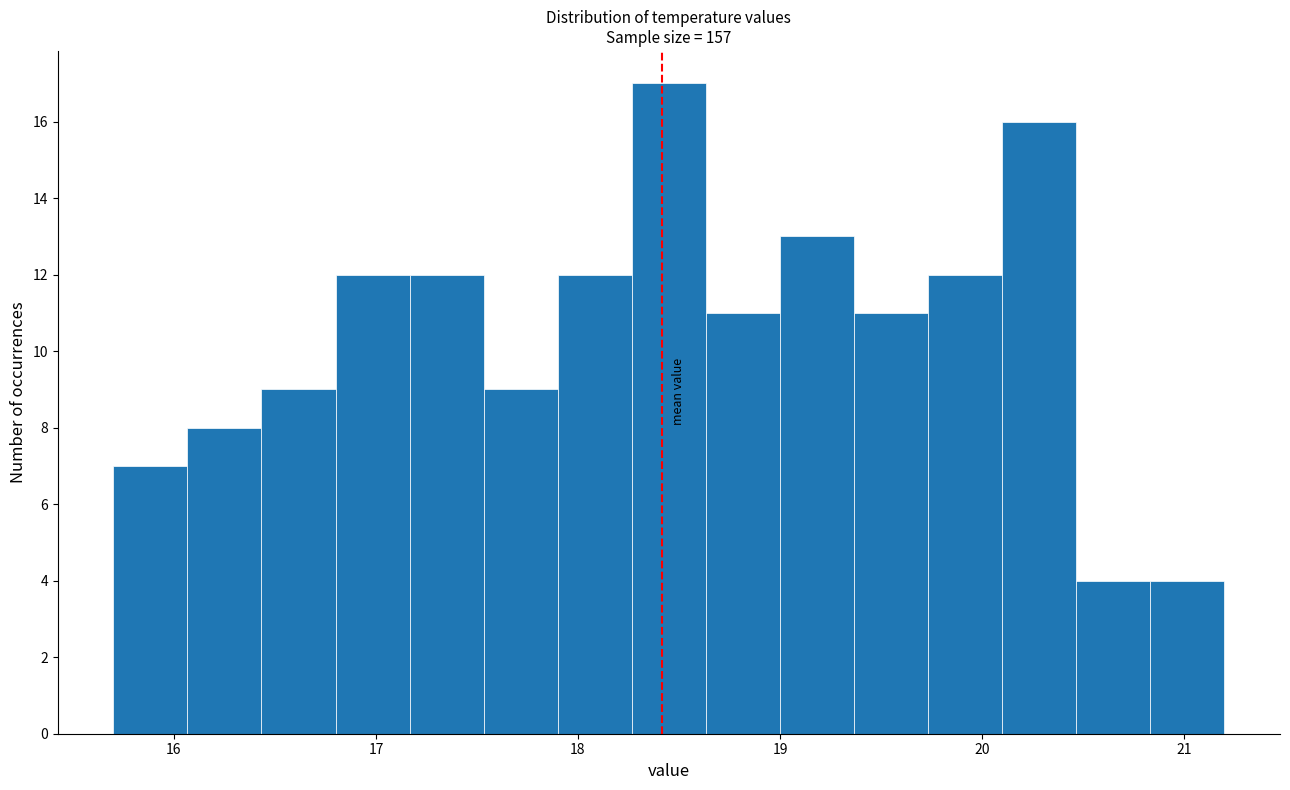

Around what value on the x-axis is the tallest bar? Give the approximate position of its centre, as read against the axis.

18.5